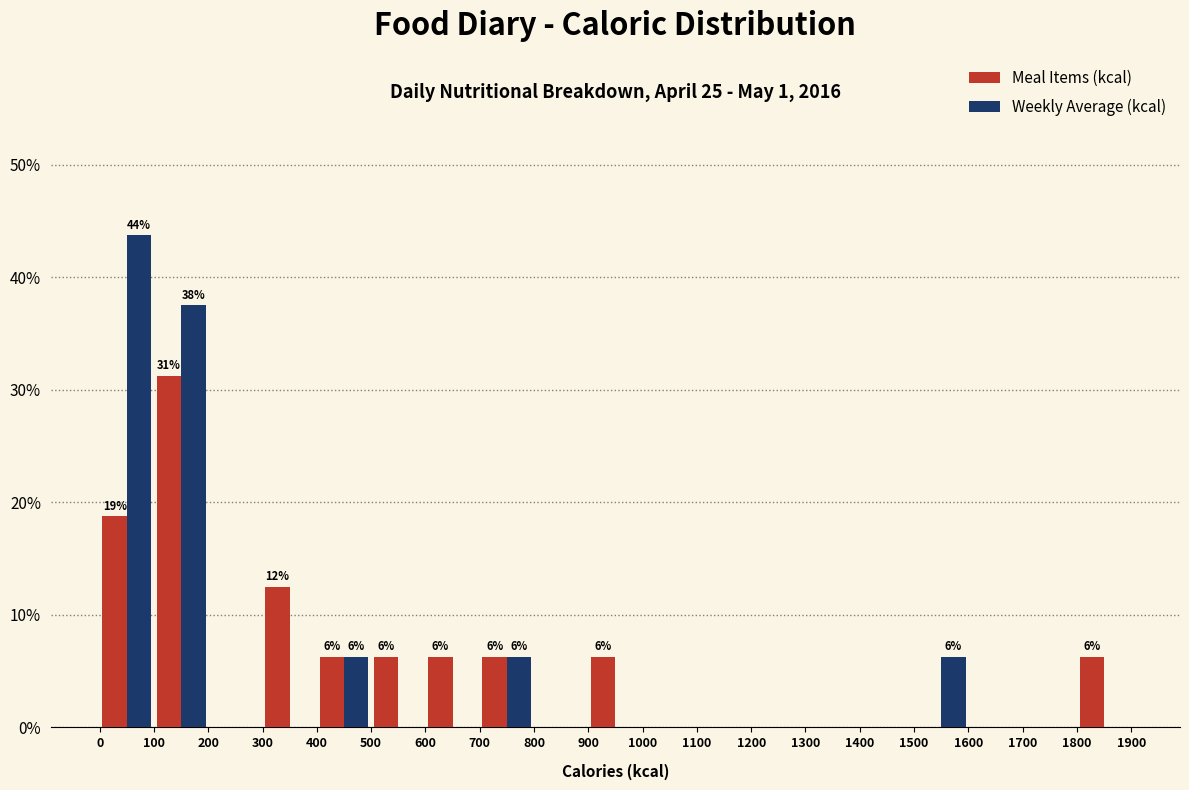

In the Weekly Average (kcal) series, which range on the x-axis has the tallest bar?

0 to 100